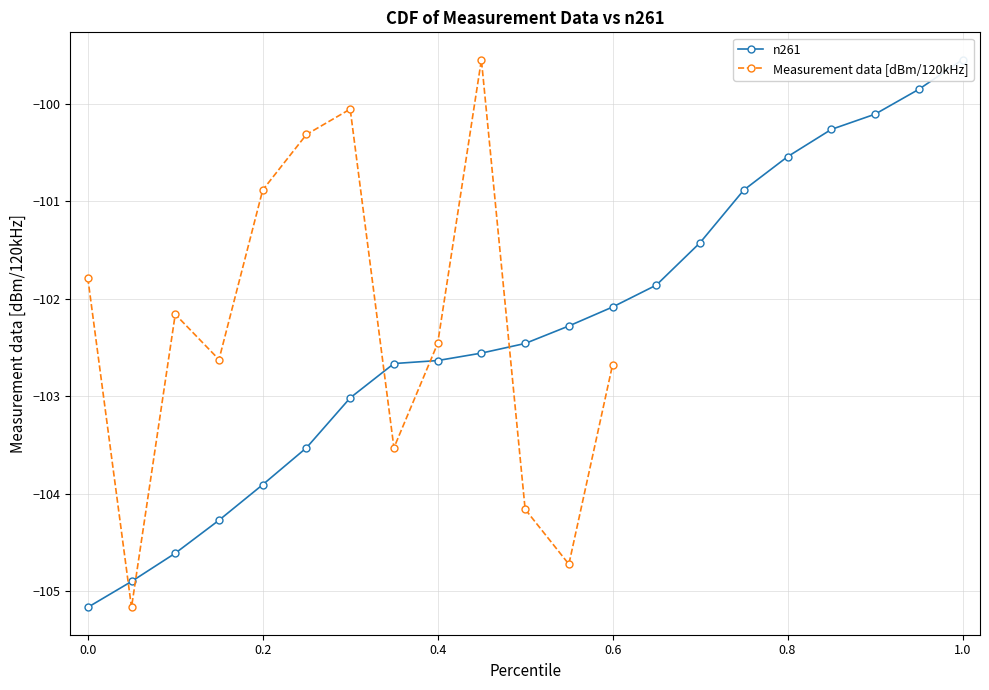

In Measurement data [dBm/120kHz], how many points are higher than both neighbors (excluding endpoints)?

3